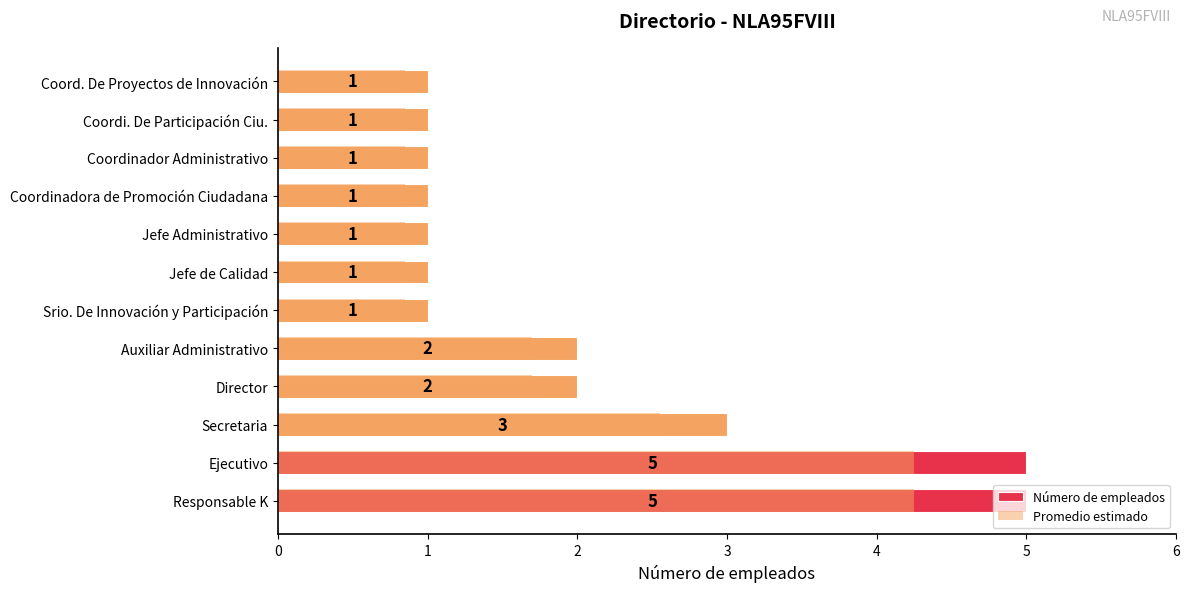

List the series in order of their peak value, highest first.

Número de empleados, Promedio estimado